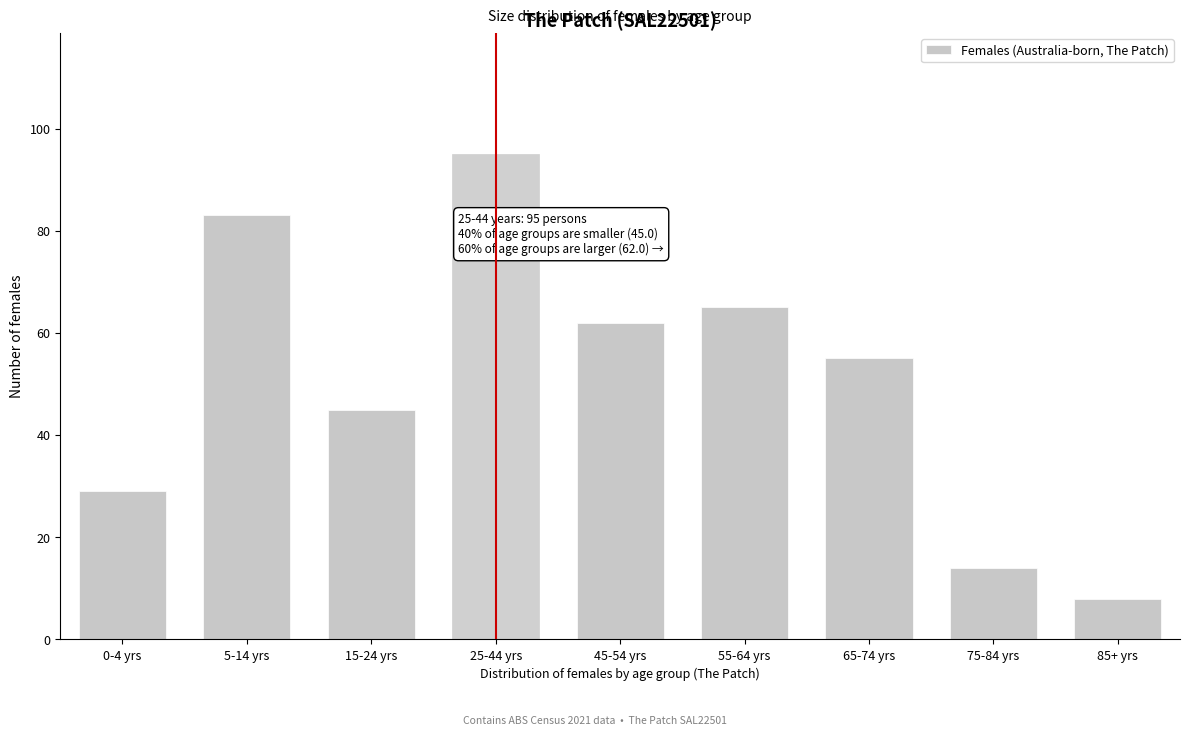

Reading left to right, transcribe all the data shown in this chart.

0-4 yrs=29	5-14 yrs=83	15-24 yrs=45	25-44 yrs=95	45-54 yrs=62	55-64 yrs=65	65-74 yrs=55	75-84 yrs=14	85+ yrs=8